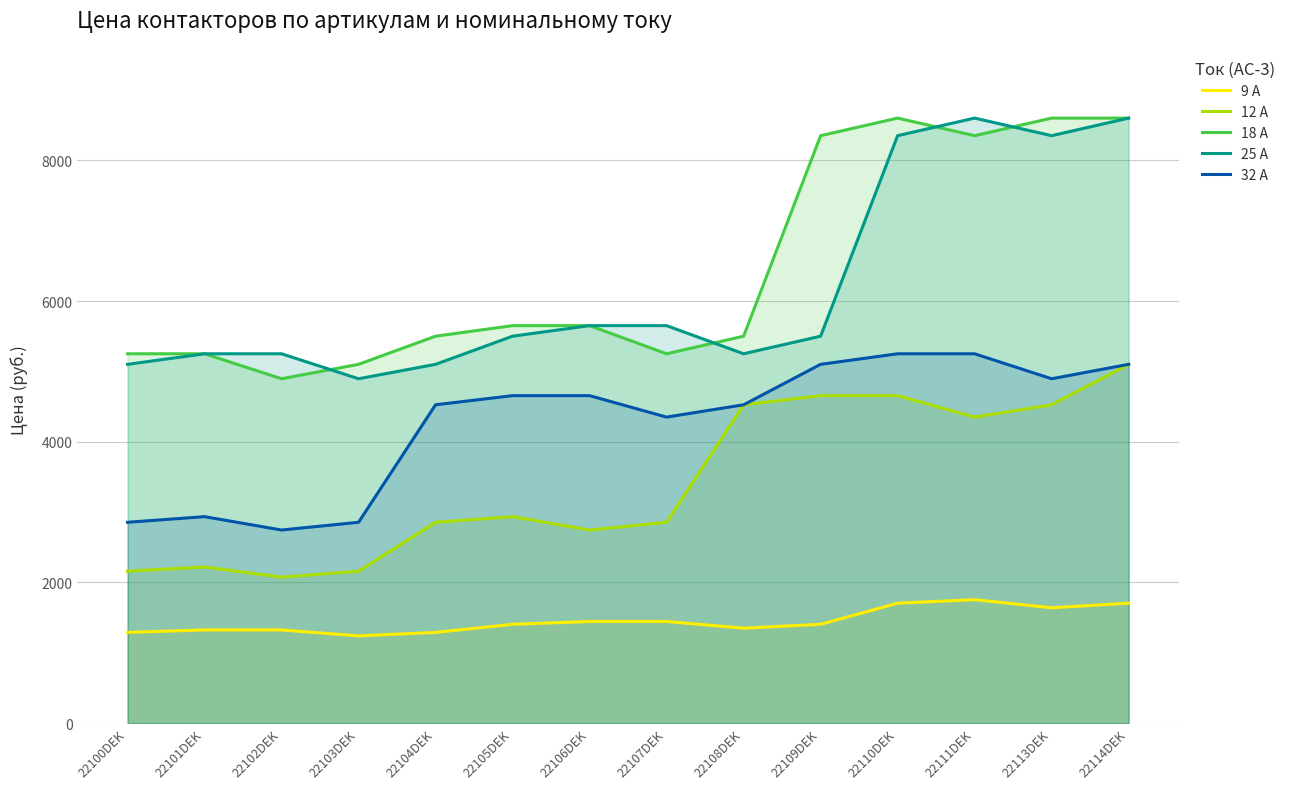

Where does the 9 A series first go above 1405?

22106DEK